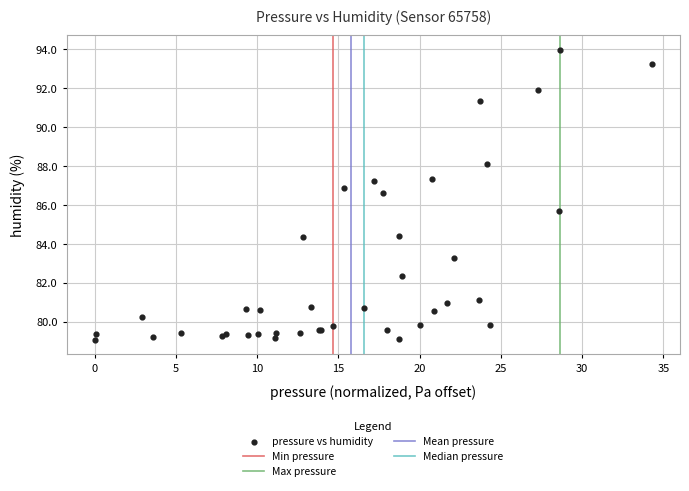

What Y value in the scatter plot is closest to 86?

85.7